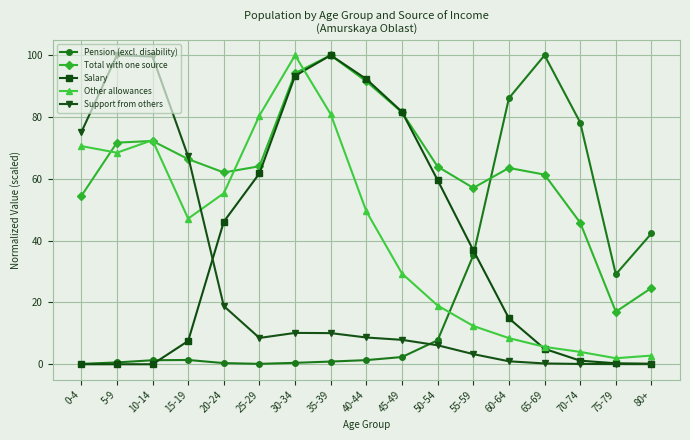

What is the label of the 3rd point from the right?

70-74